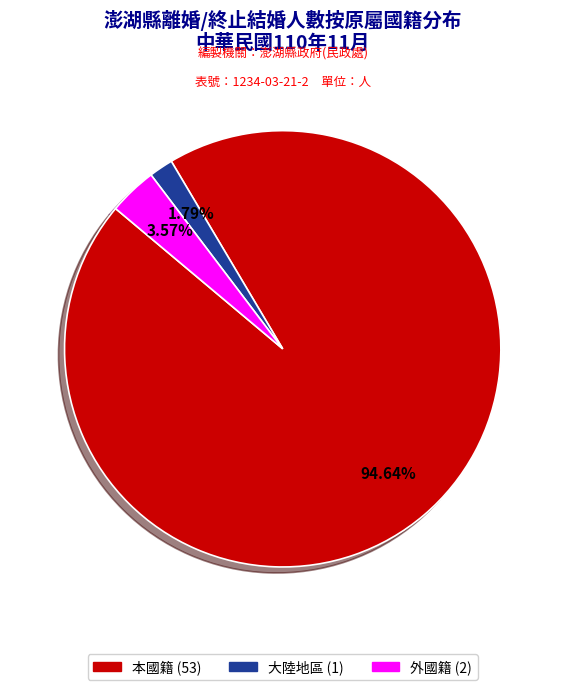

Is there any slice that represents more than half of the pie?

Yes